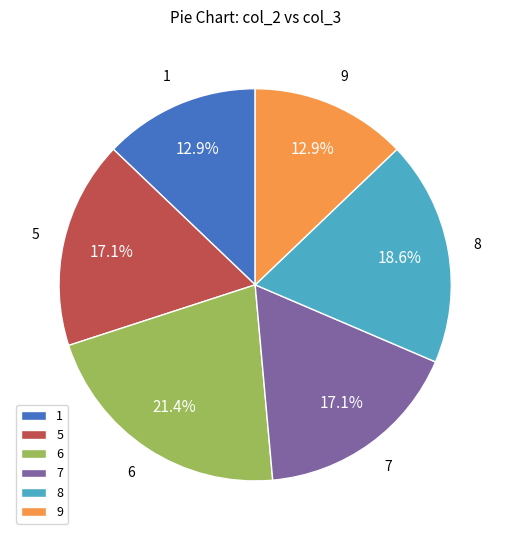

To the nearest percent, what portion does 8 represent?

19%